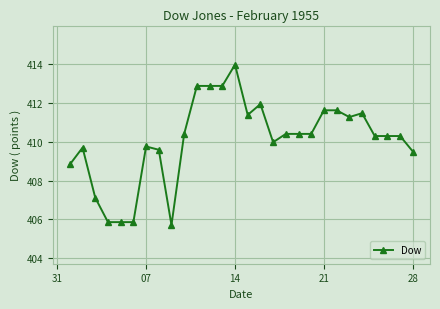

What is the difference between the maximum and second lowest values?

8.1